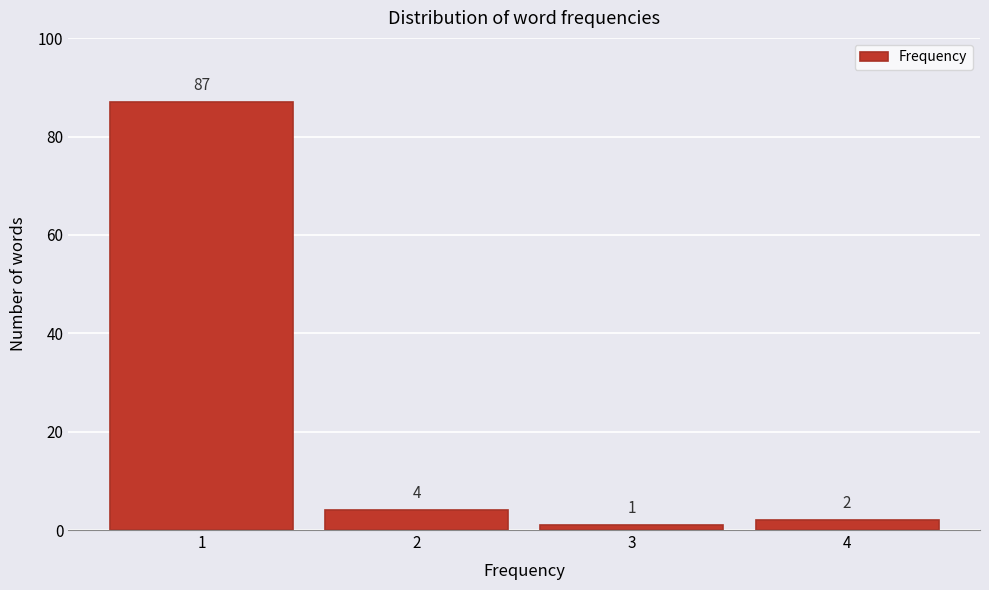

Reading left to right, transcribe this chart: for each bar, give the range it covers on the x-axis and its height.

0.5 to 1.5: 87
1.5 to 2.5: 4
2.5 to 3.5: 1
3.5 to 4.5: 2